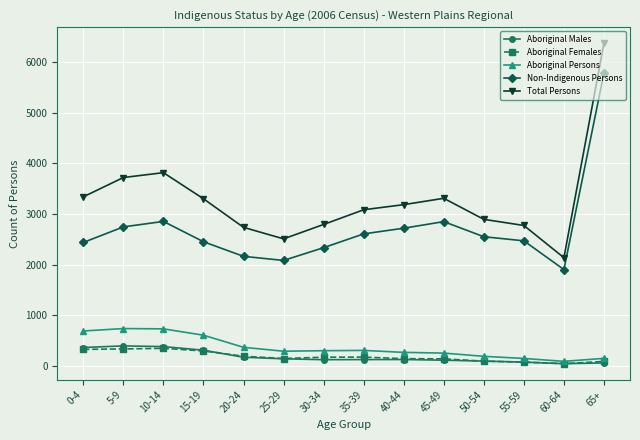

What is the highest value of the Aboriginal Persons series?

739